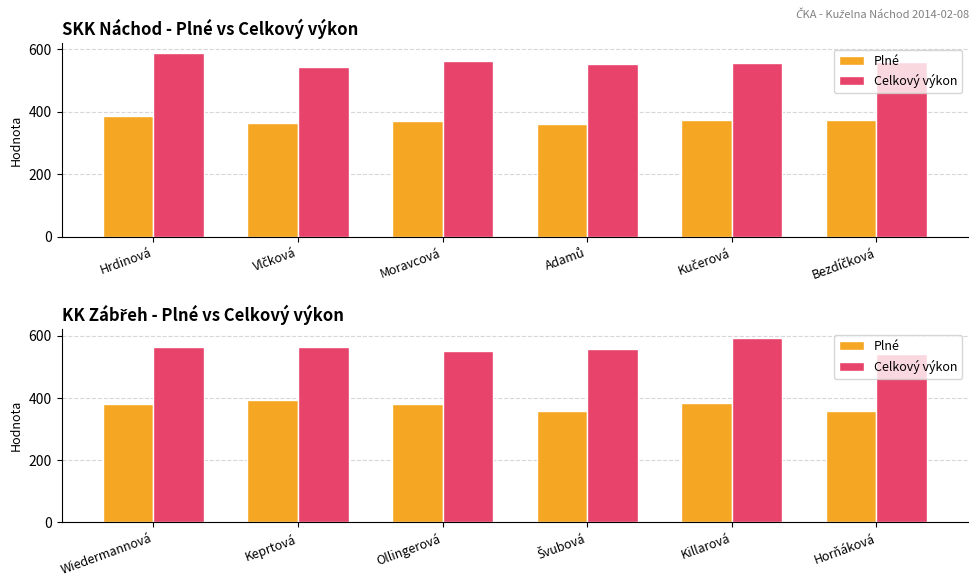

What is the label of the 4th bar from the right?

Ollingerová